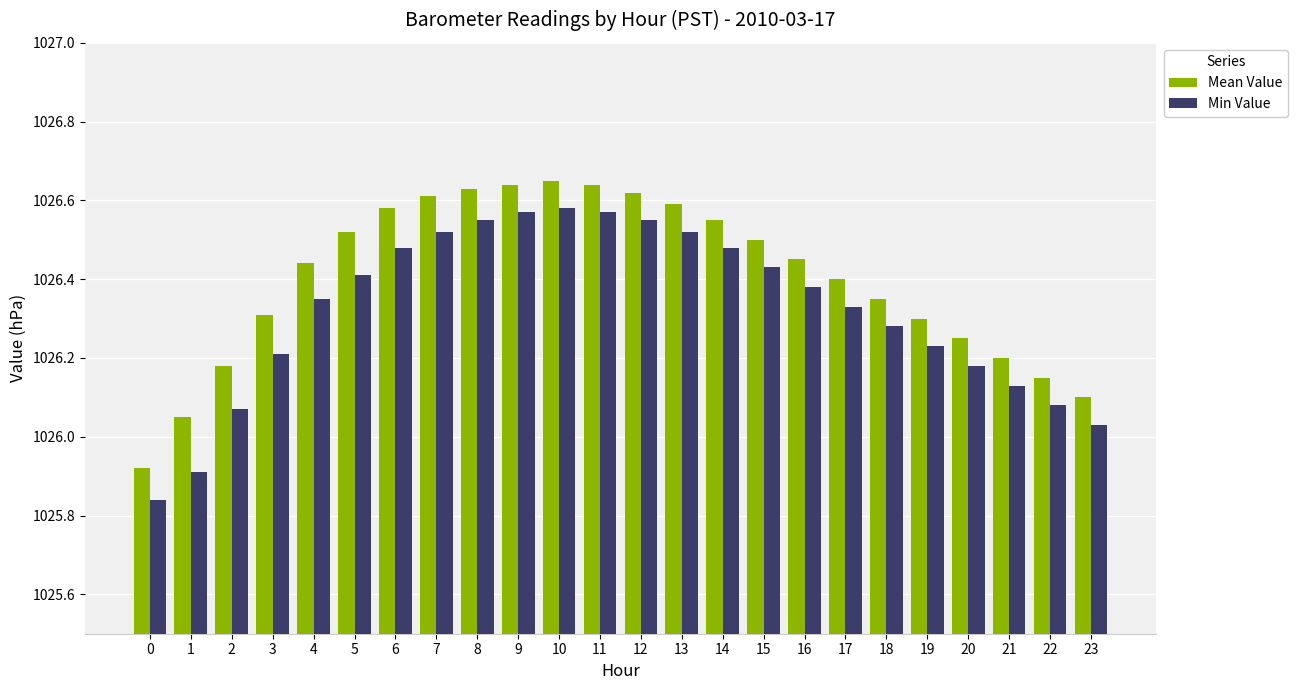

How many bars are there in total?

48